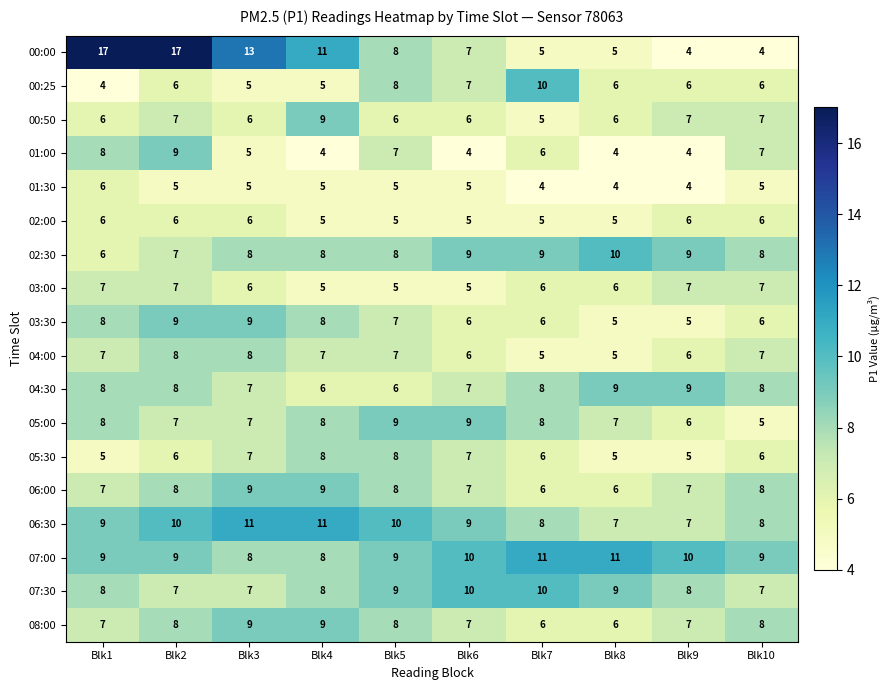

Which series has the widest spread of values?

00:00